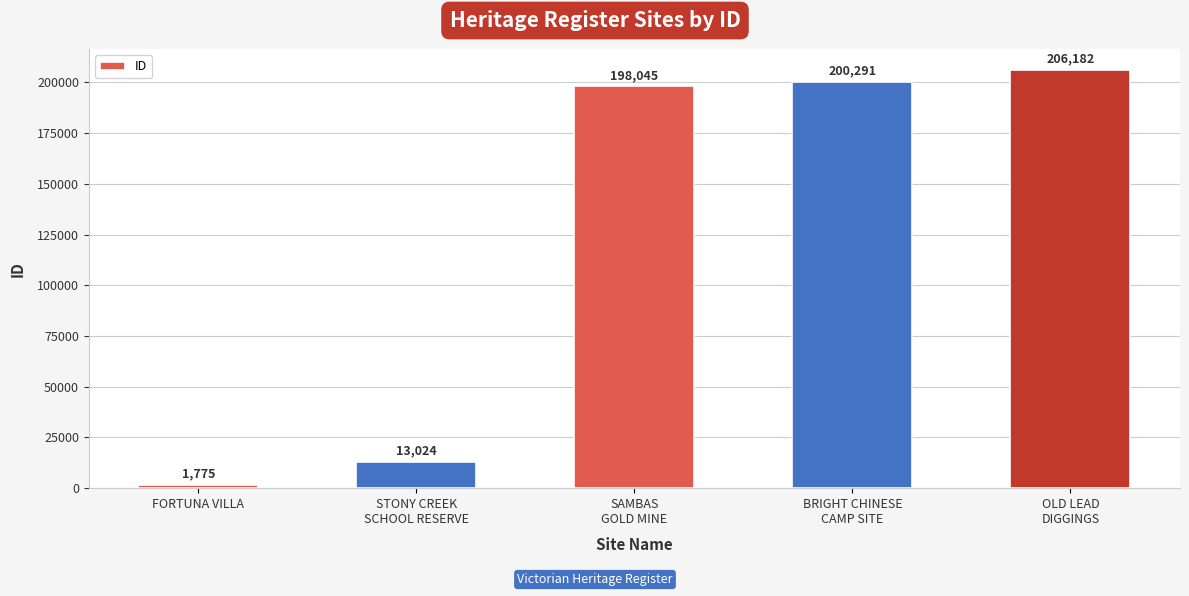

Is it true that the value at BRIGHT CHINESE
CAMP SITE is 200291?

True